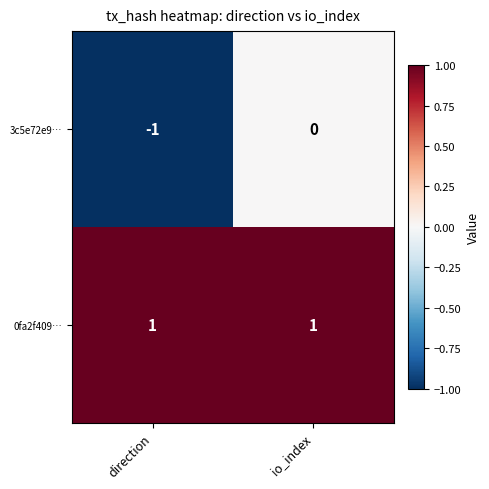

What is the difference between the highest and lowest values at io_index?

1